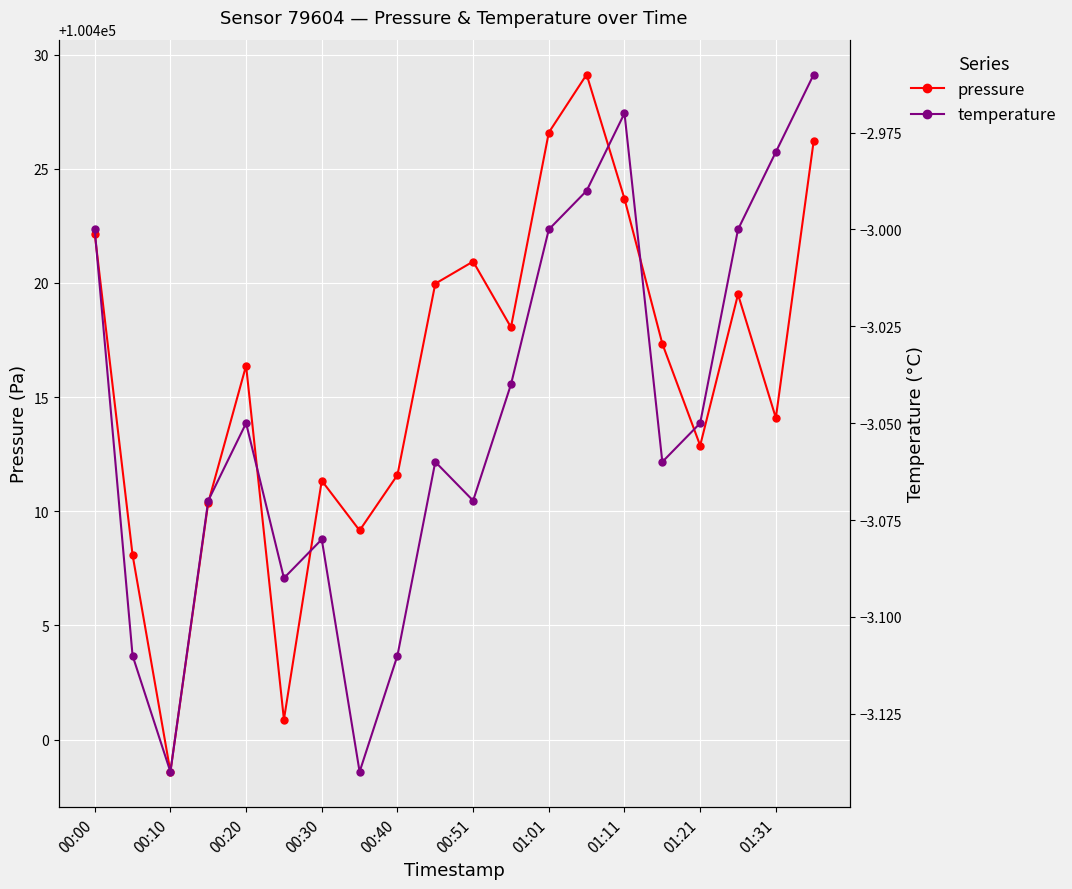

What is the maximum value for pressure?

100429.1